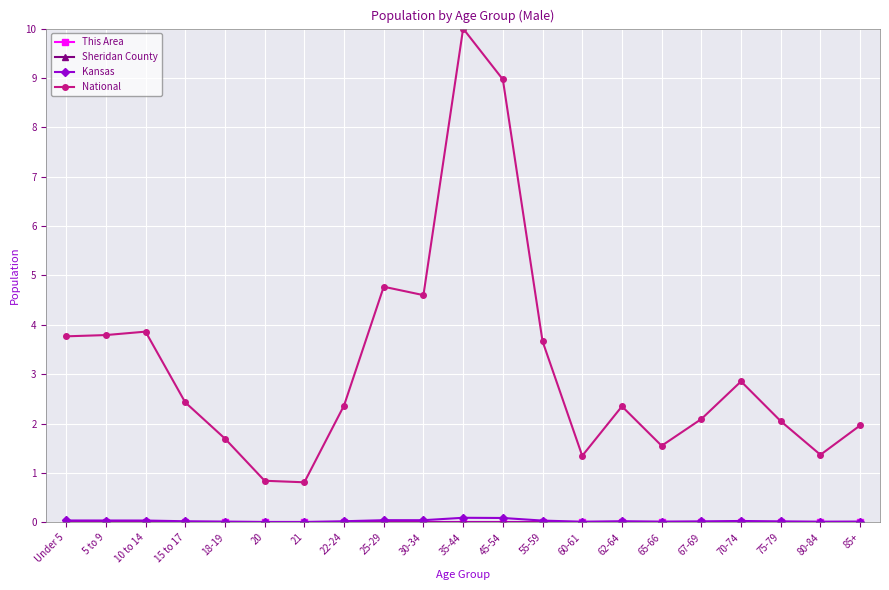

Which series has the largest total across all categories?

National